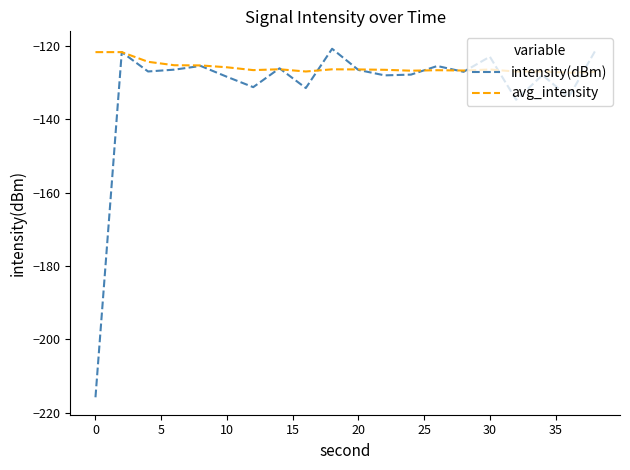

In intensity(dBm), how many points are lower than both neighbors (excluding endpoints)?

7